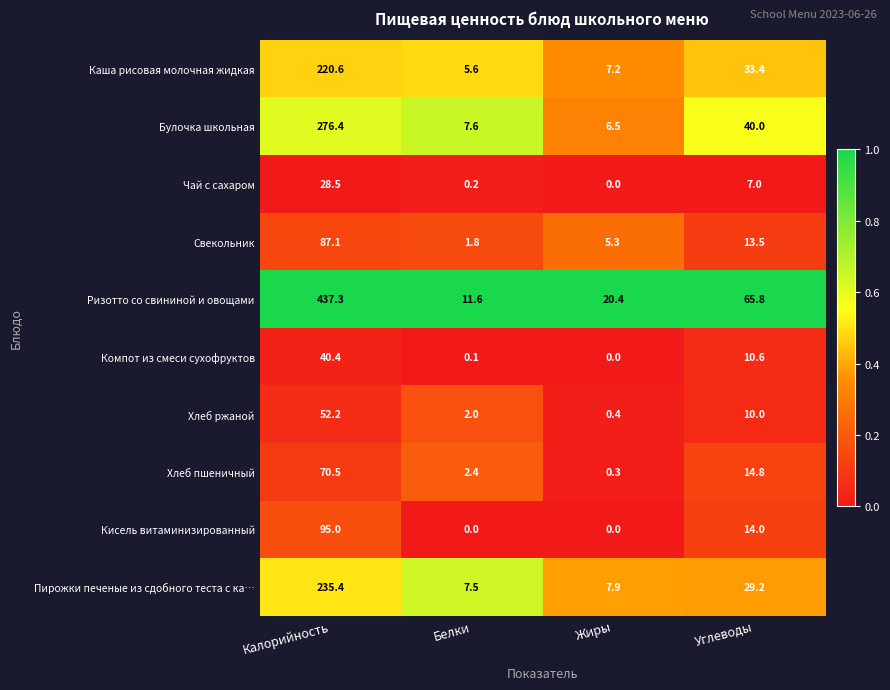

Between Белки and Жиры, which series saw the biggest shift?

Ризотто со свининой и овощами